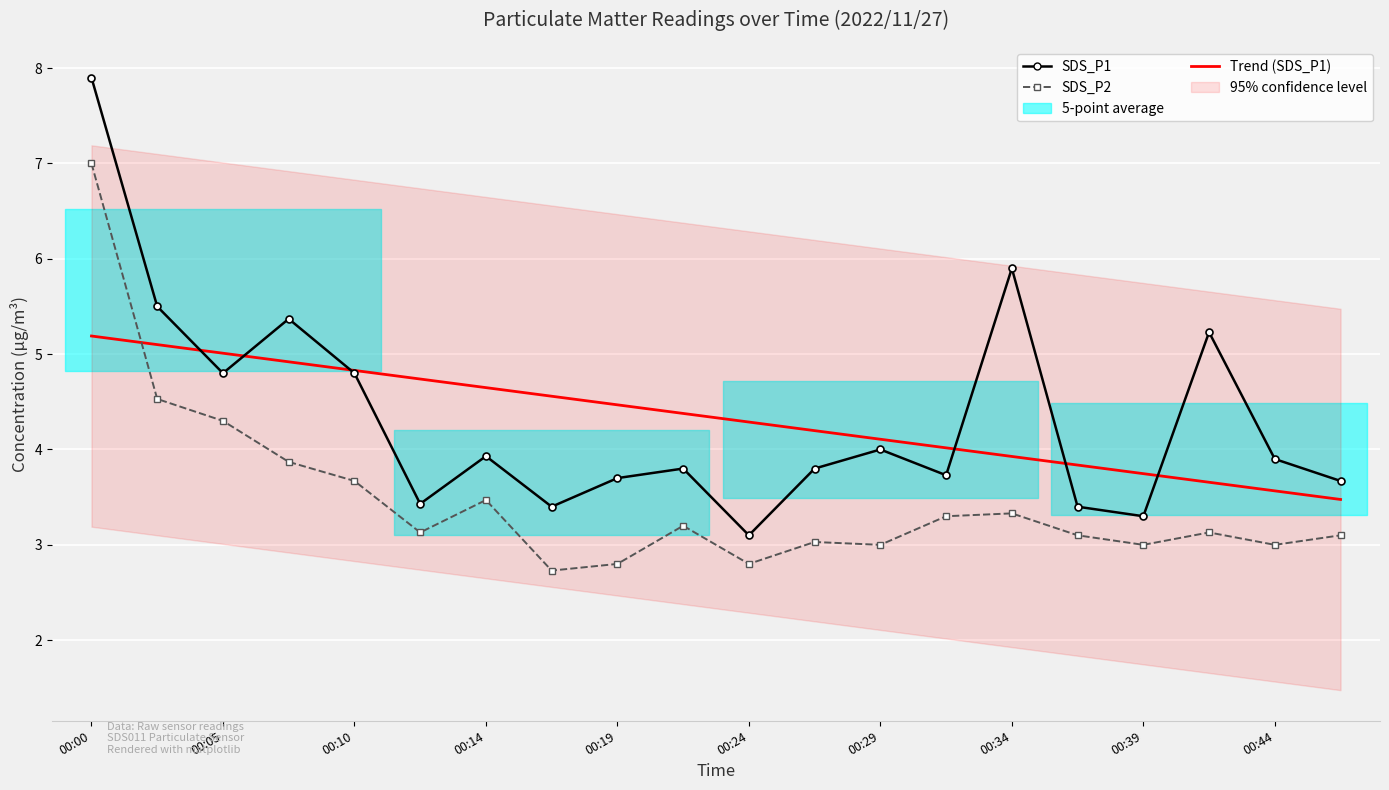

What is the smallest value displayed?

2.7